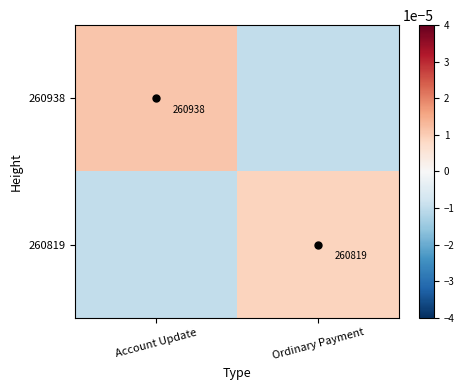

At which category is the sum across all series the highest?

Account Update